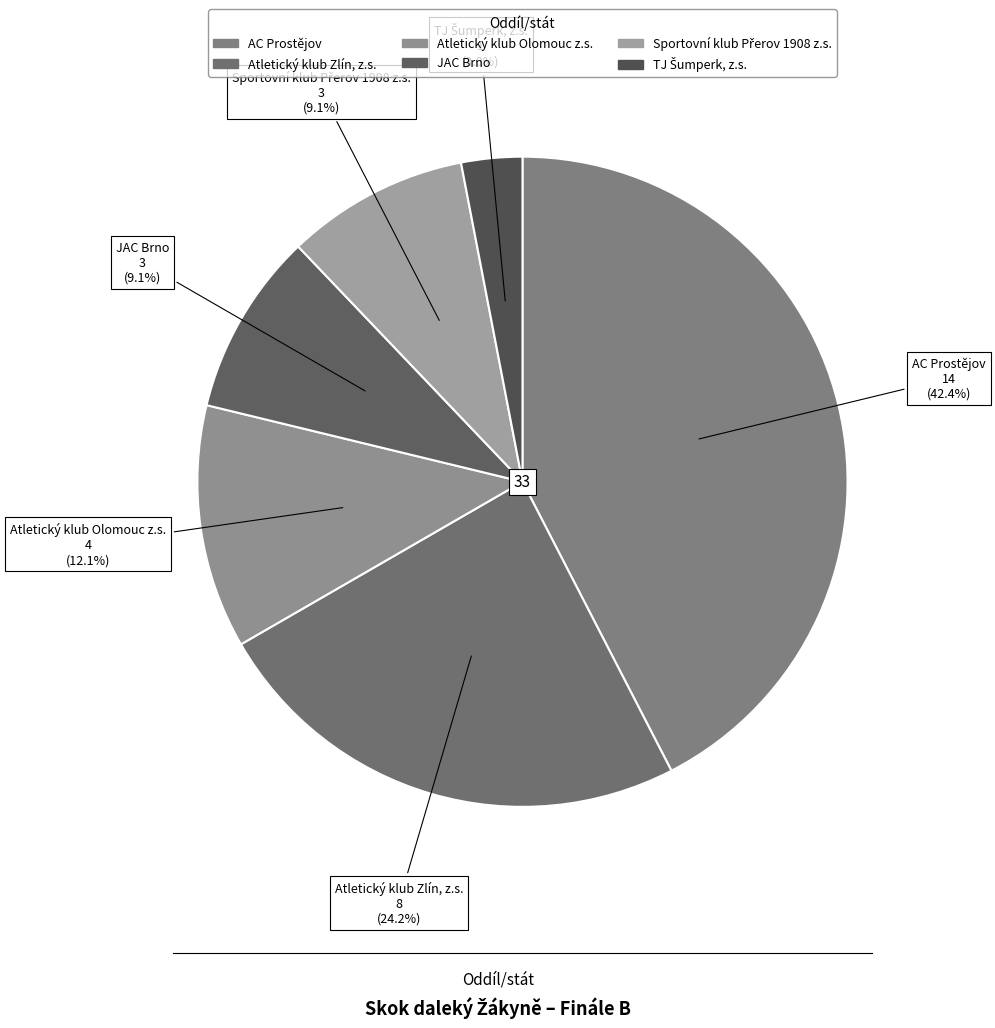

How many slices are in this pie chart?

6